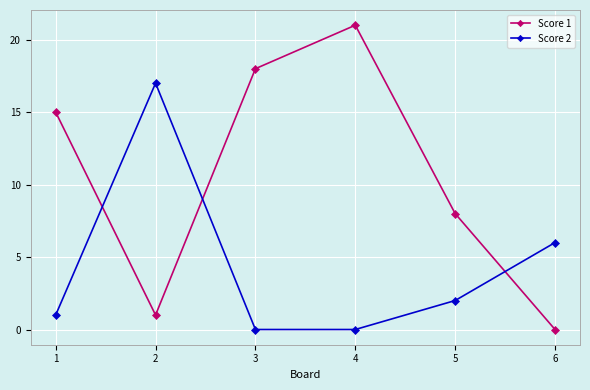

Reading left to right, transcribe all the data shown in this chart.

Score 1: 15	1	18	21	8	0
Score 2: 1	17	0	0	2	6